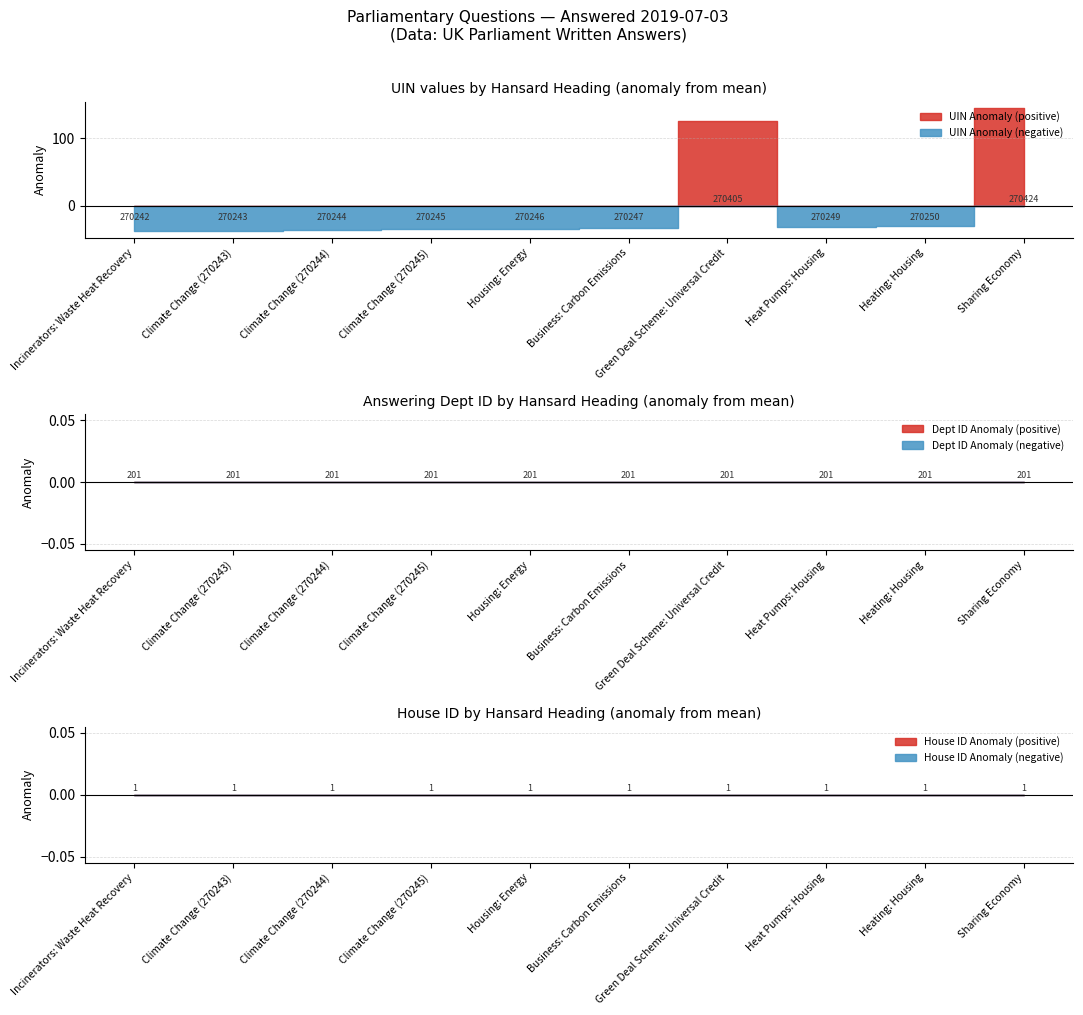

Does the chart have visible grid lines?

Yes